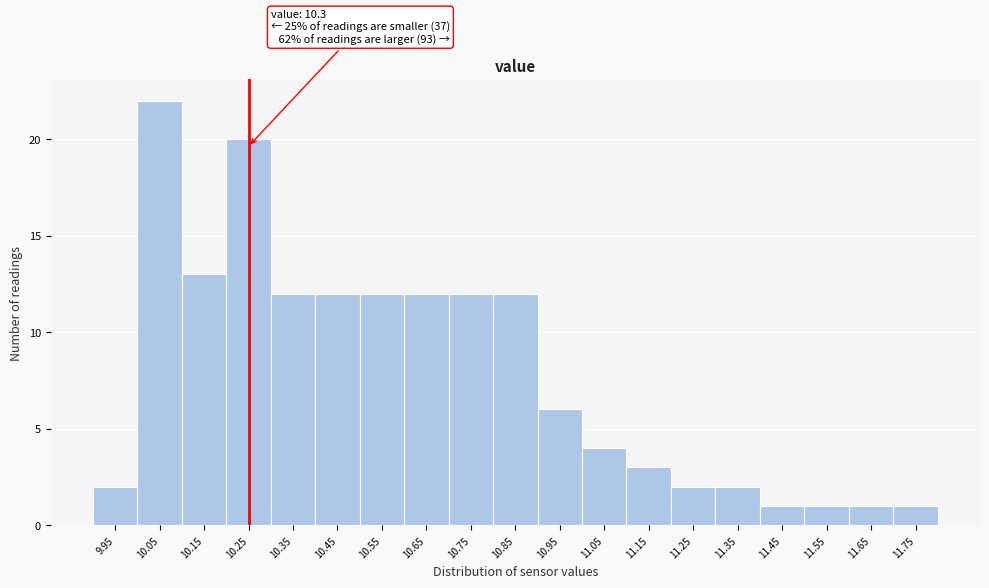

Reading right to left, extract all data points from this chart.

11.75=1	11.65=1	11.55=1	11.45=1	11.35=2	11.25=2	11.15=3	11.05=4	10.95=6	10.85=12	10.75=12	10.65=12	10.55=12	10.45=12	10.35=12	10.25=20	10.15=13	10.05=22	9.95=2